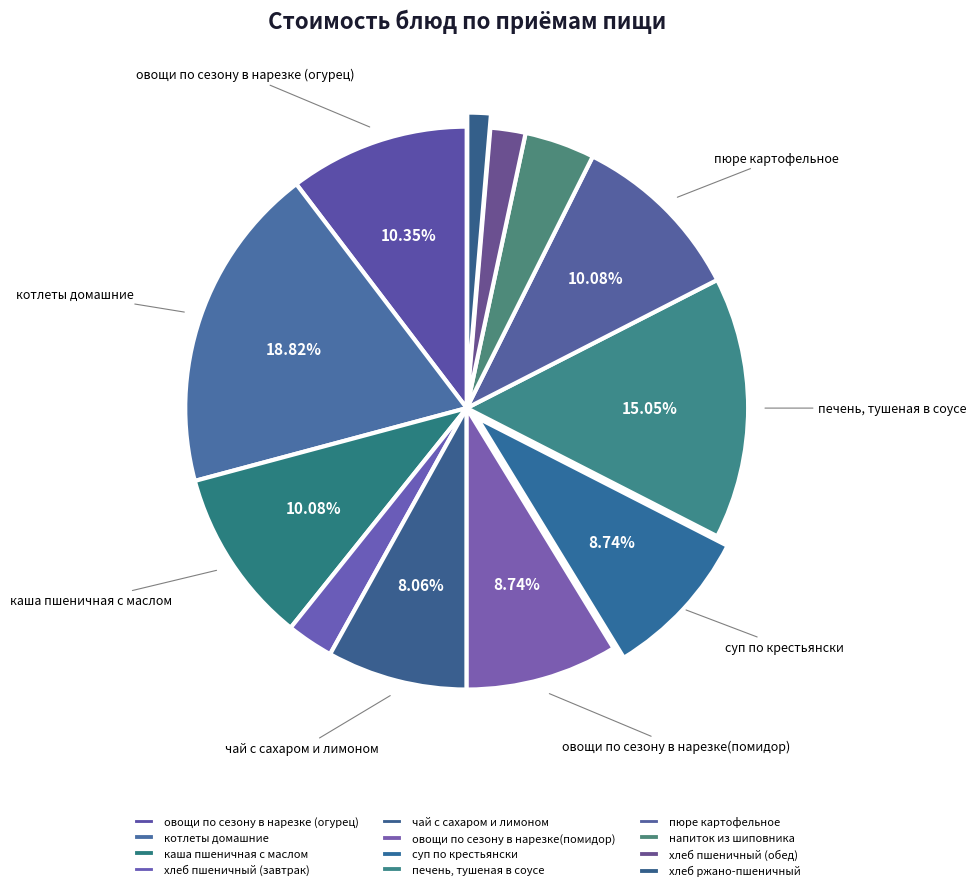

Is it true that хлеб пшеничный (обед) is 1% of the pie?

False